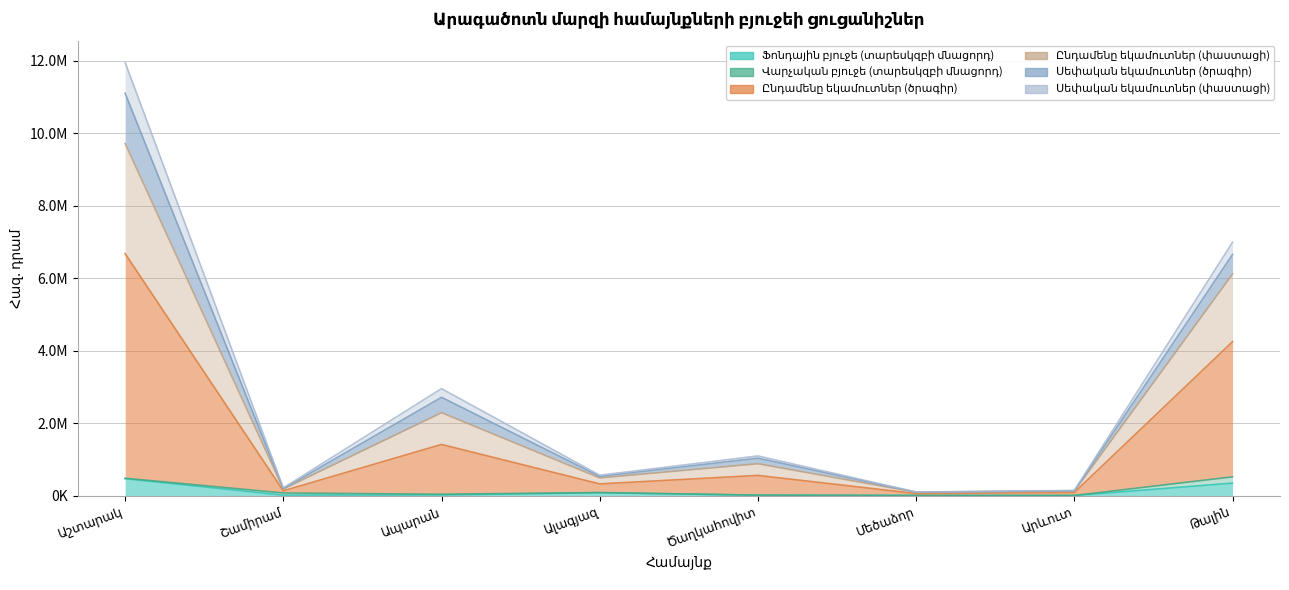

What is the label of the 6th point from the right?

Ապարան